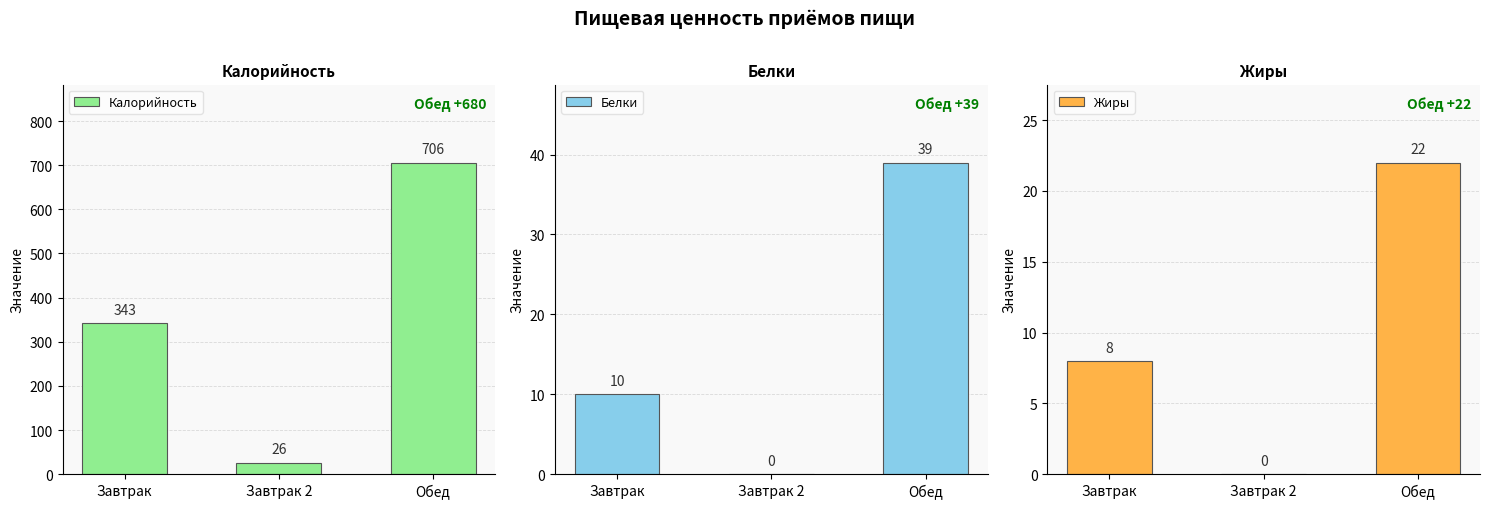

Does the chart contain any negative values?

No